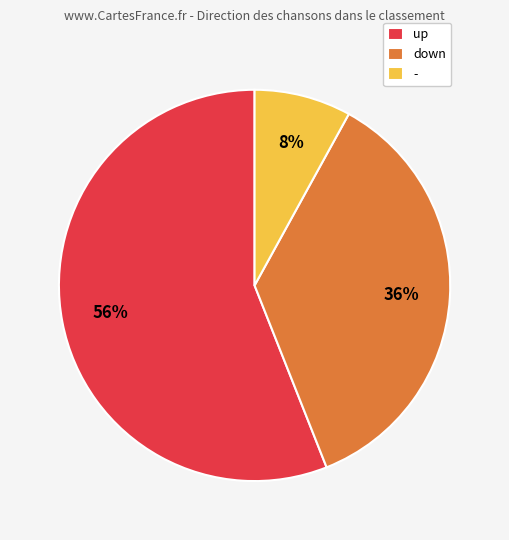

How many segments does this pie chart have?

3